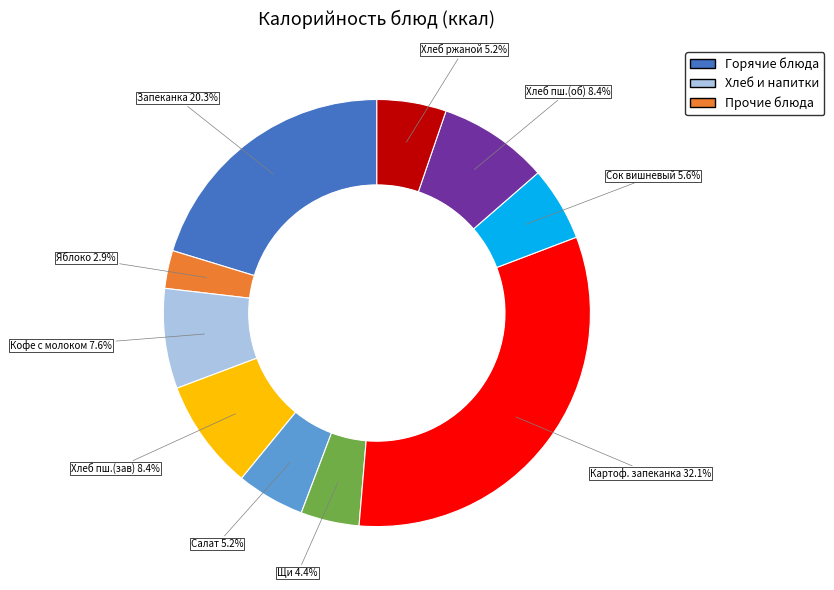

Does any single category account for the majority?

No